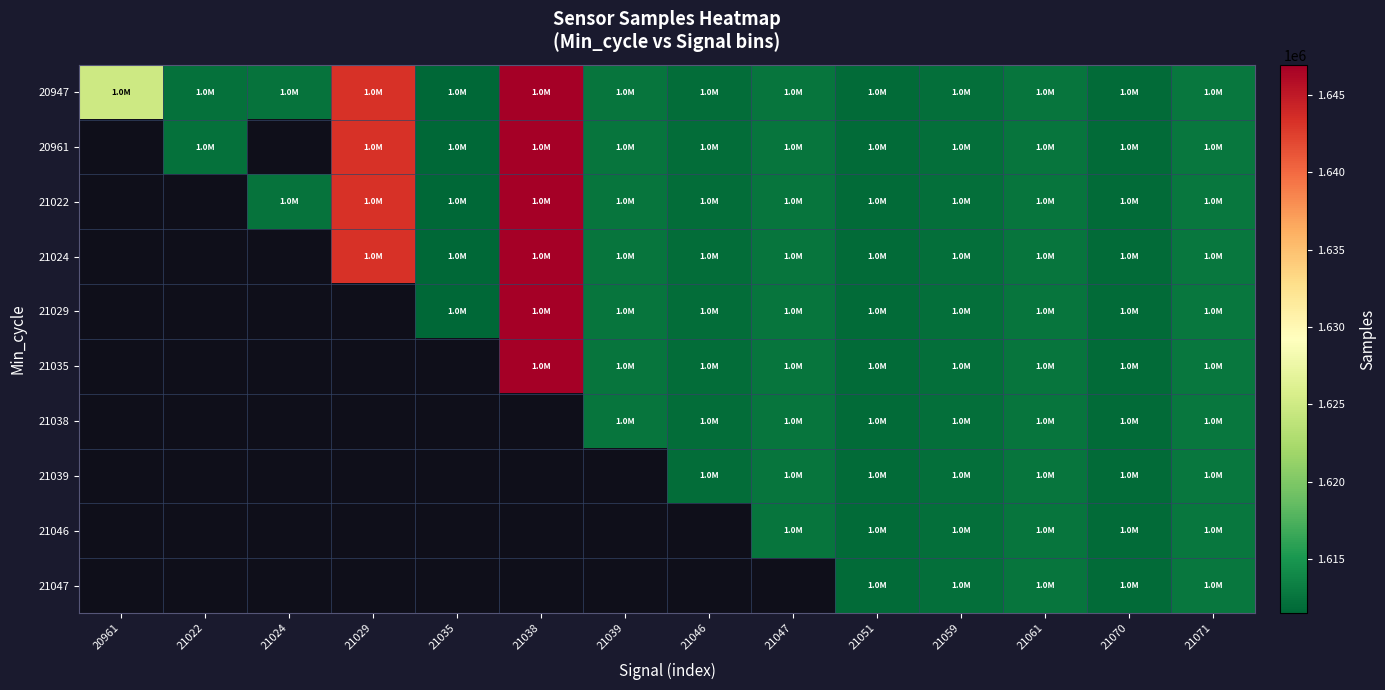

What is the lowest value of the 20947 series?

1611532.0